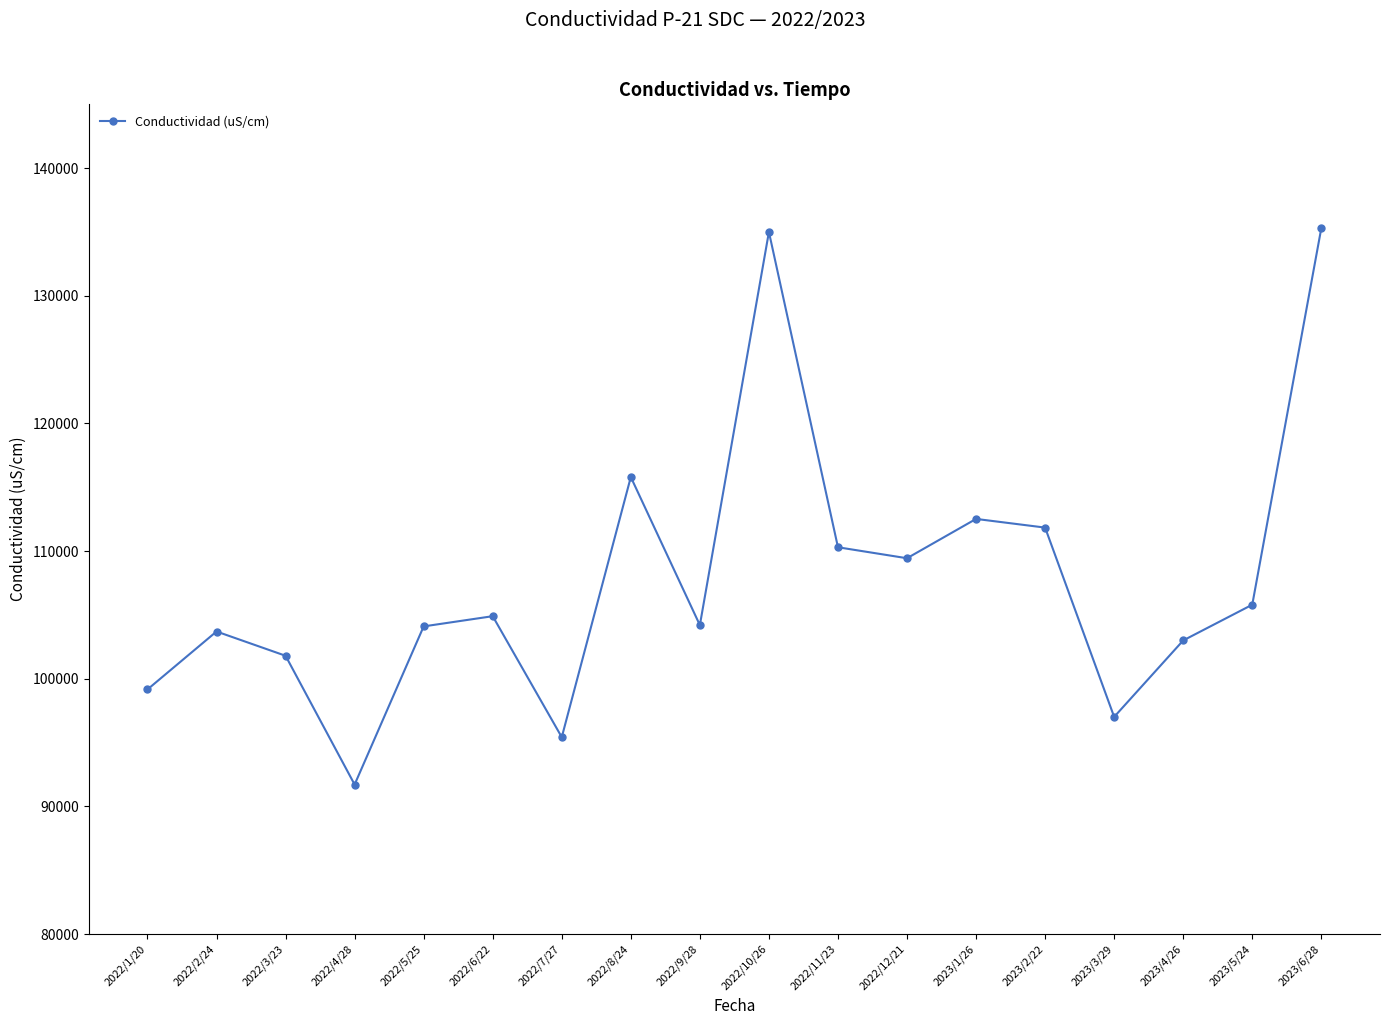

The value at 2023/2/22 is 111840. True or false?

True